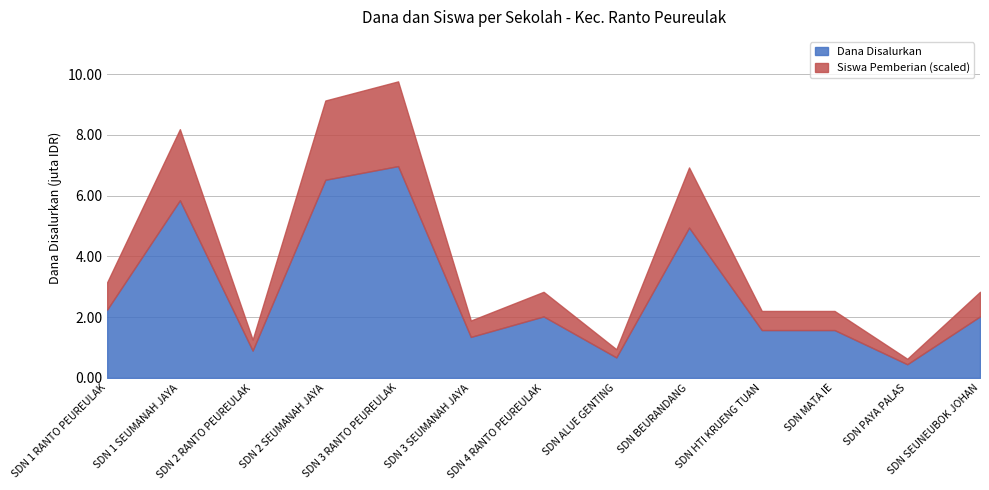

Is it true that Dana Disalurkan equals 215946 at SDN PAYA PALAS?

False